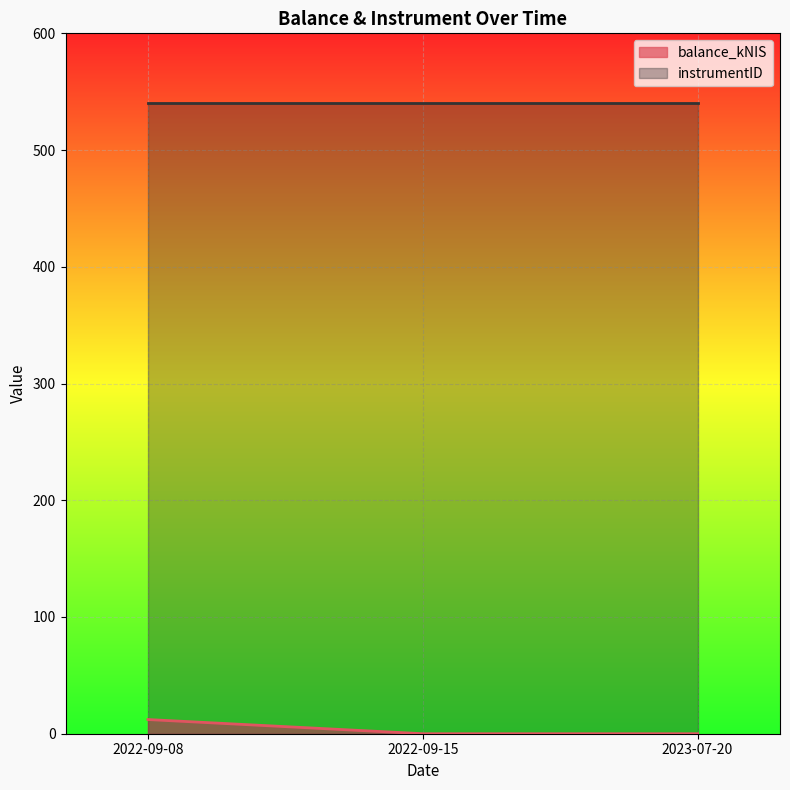

What position from the left is 2023-07-20?

3